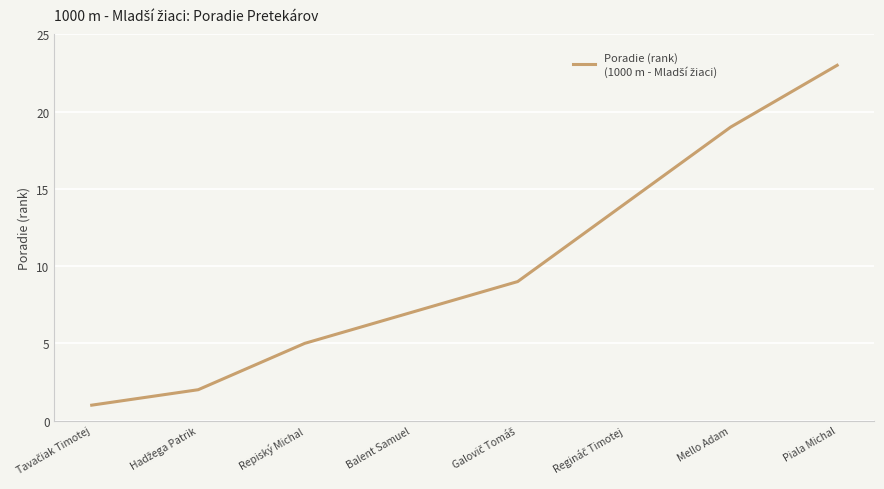

Is this an area chart (filled region under the line)?

No